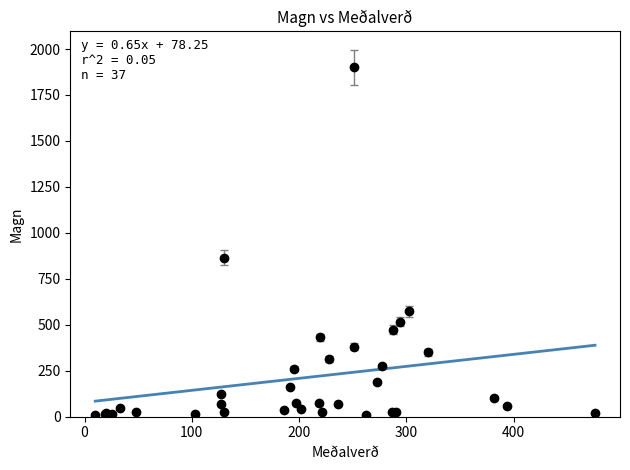

What is the greatest value displayed?

388.8